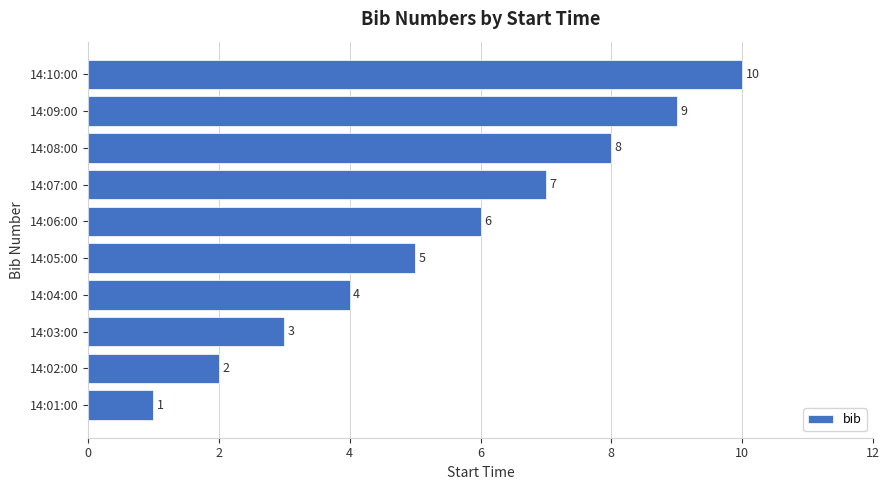

The value at 14:05:00 is 8. True or false?

False